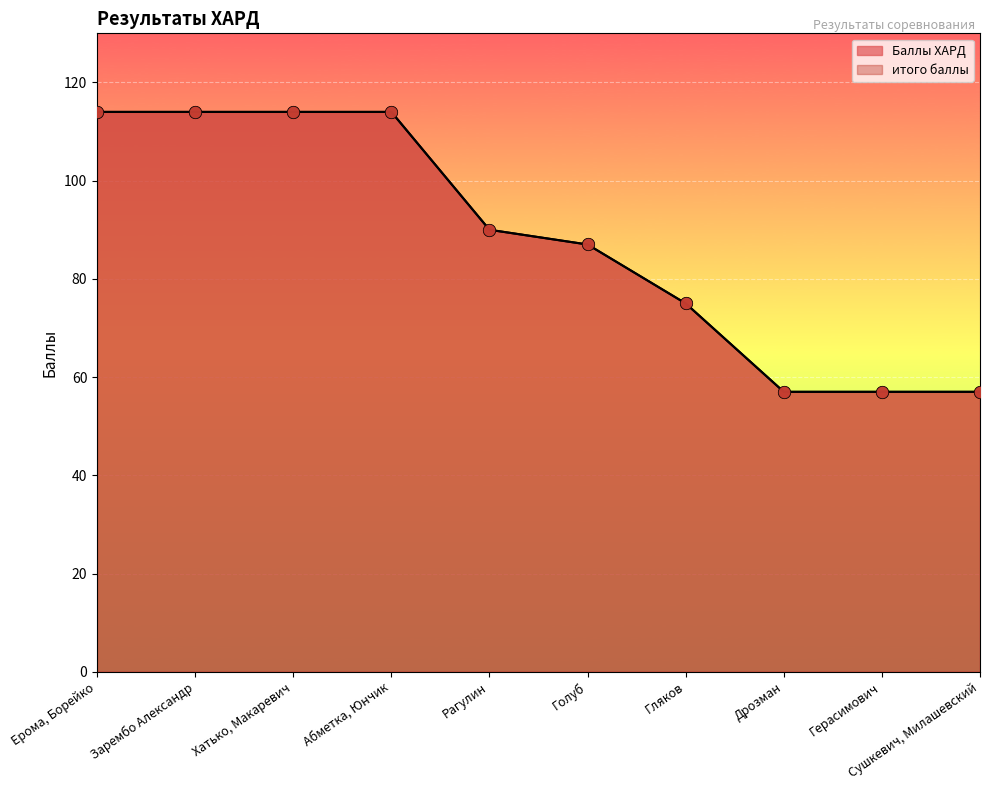

Which series contains the highest Y value?

Баллы ХАРД